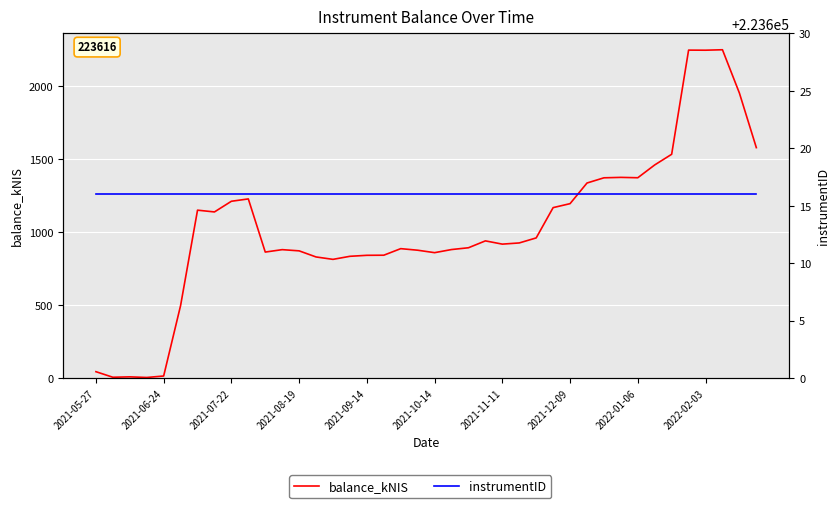

What is the sum of all instrumentID values?

8944640.0